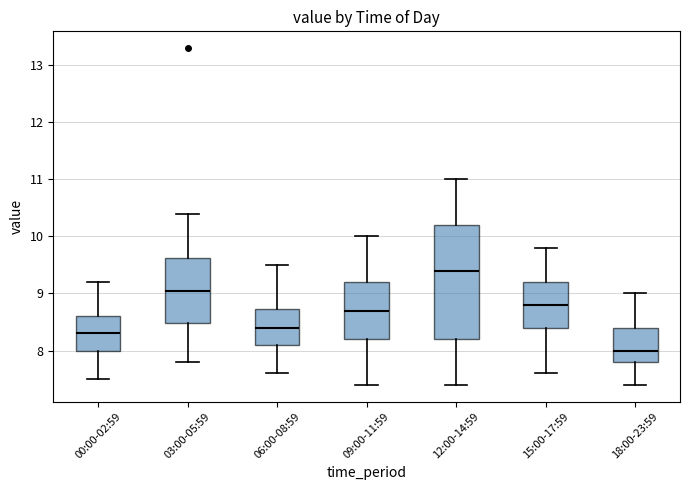

Reading left to right, transcribe this box plot: for each box, give where its median line is, the range the box spans, and where its two whiskers end, as read against the y-axis. The values are not printed on the chart, so give them approximately, as read against the axis.

00:00-02:59: median 8.3, box 8.0 to 8.6, whiskers 7.5 to 9.2
03:00-05:59: median 9.1, box 8.5 to 9.6, whiskers 7.8 to 10.4
06:00-08:59: median 8.4, box 8.1 to 8.7, whiskers 7.6 to 9.5
09:00-11:59: median 8.7, box 8.2 to 9.2, whiskers 7.4 to 10.0
12:00-14:59: median 9.4, box 8.2 to 10.2, whiskers 7.4 to 11.0
15:00-17:59: median 8.8, box 8.4 to 9.2, whiskers 7.6 to 9.8
18:00-23:59: median 8.0, box 7.8 to 8.4, whiskers 7.4 to 9.0